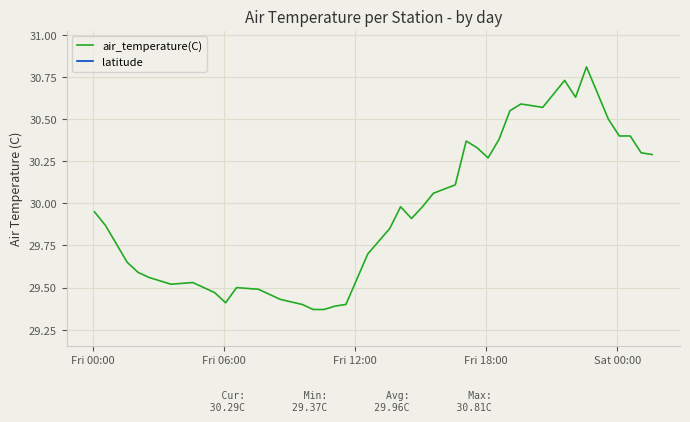

True or false: latitude and air_temperature(C) cross at least once.

False